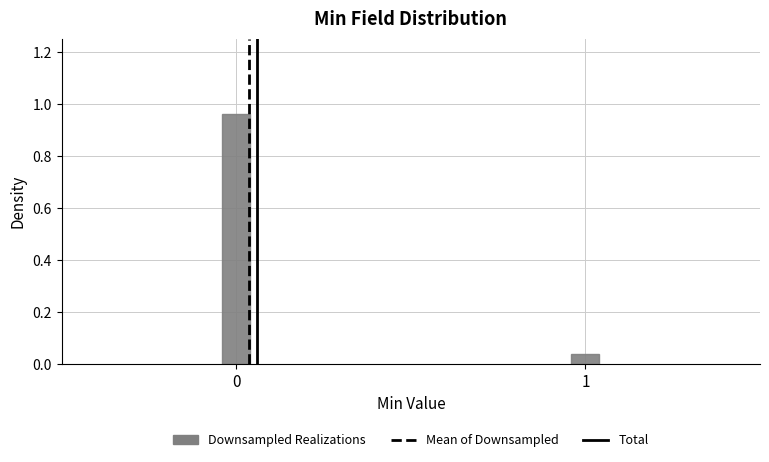

What is the change in value from 0 to 1?

-0.9